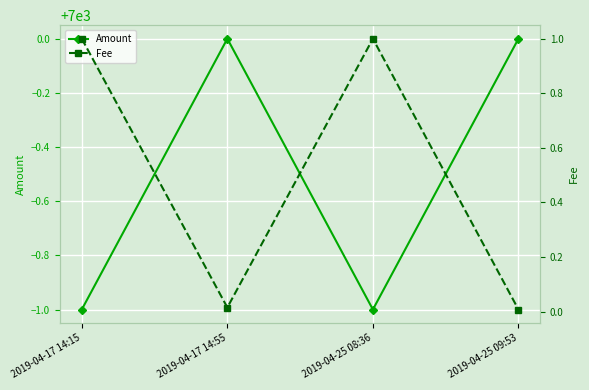

What is the approximate value of Amount at 2019-04-17 14:15?

6999